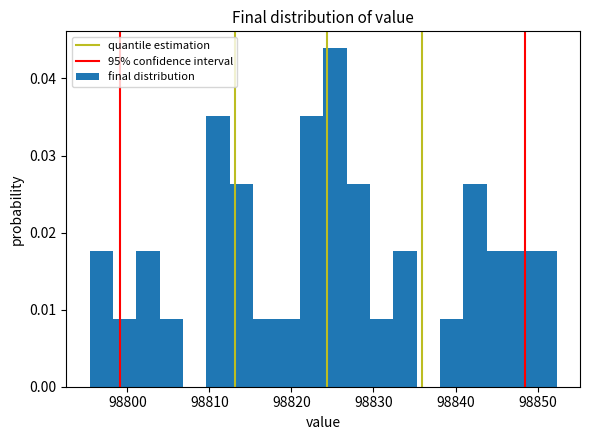

Read against the x-axis, roughly where is the centre of the tallest bar?

98825